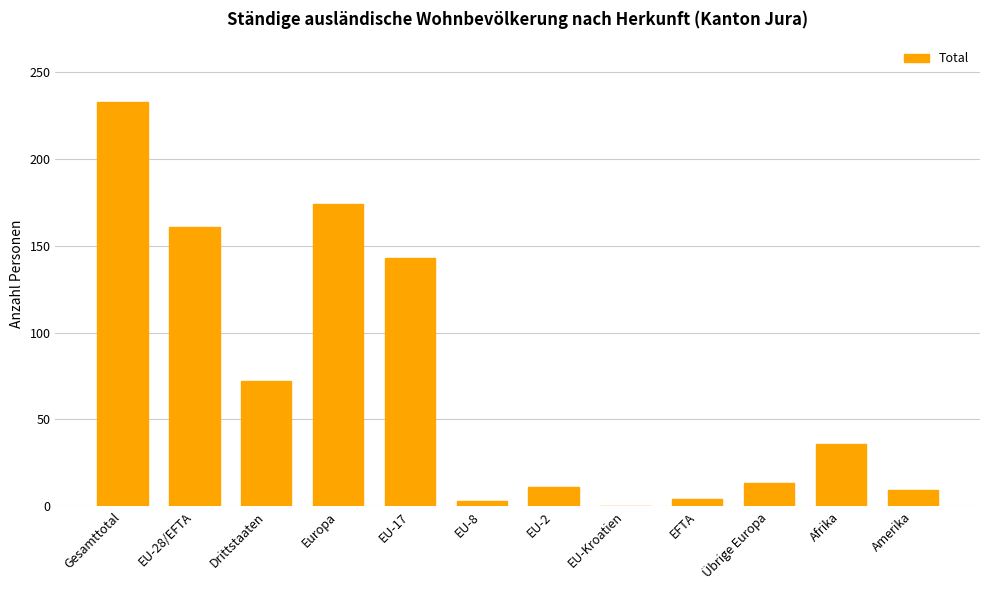

Are the bars grouped side by side (vs. stacked)?

No